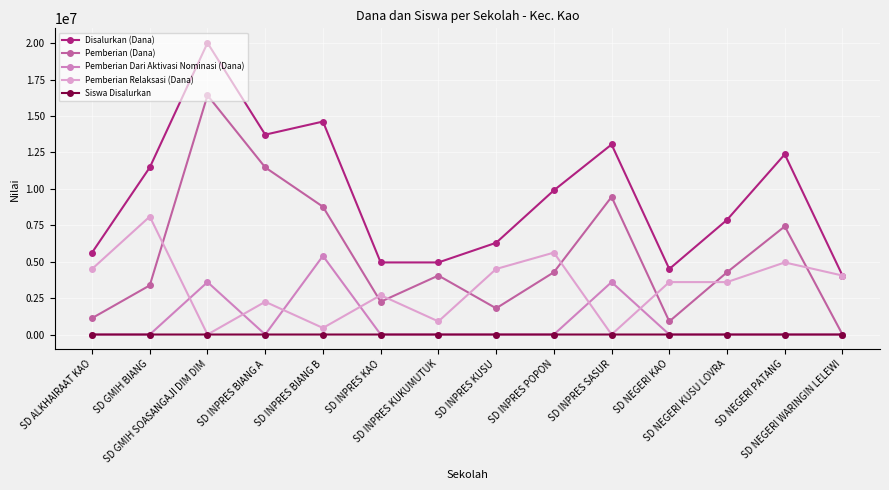

In Pemberian Relaksasi (Dana), how many points are higher than both neighbors (excluding endpoints)?

5